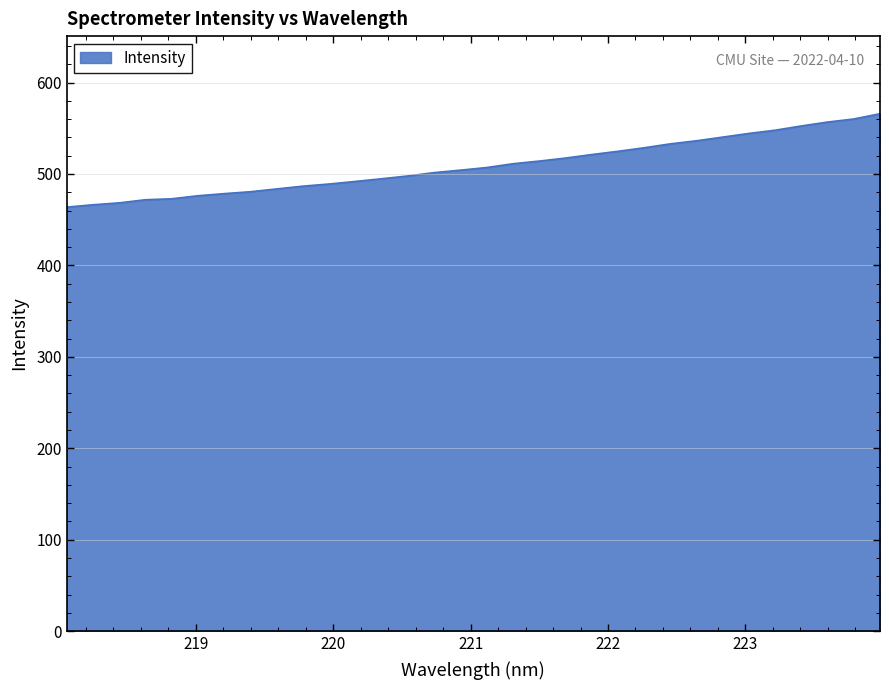

What is the difference between the maximum and minimum values?

102.2